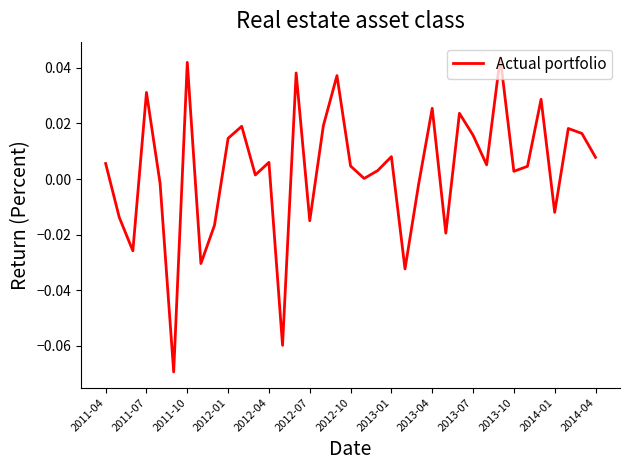

Which has a higher value, 2012-04 or 2012-07?

2012-04